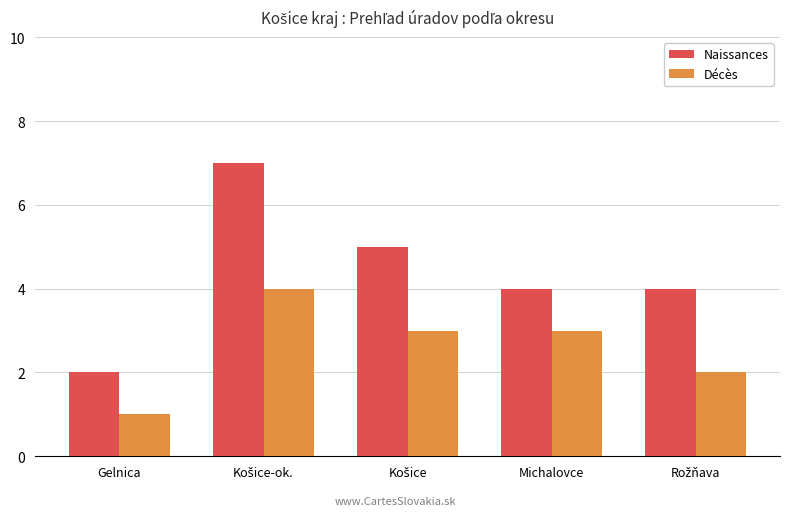

What is the difference between the maximum and minimum values in the Naissances series?

5